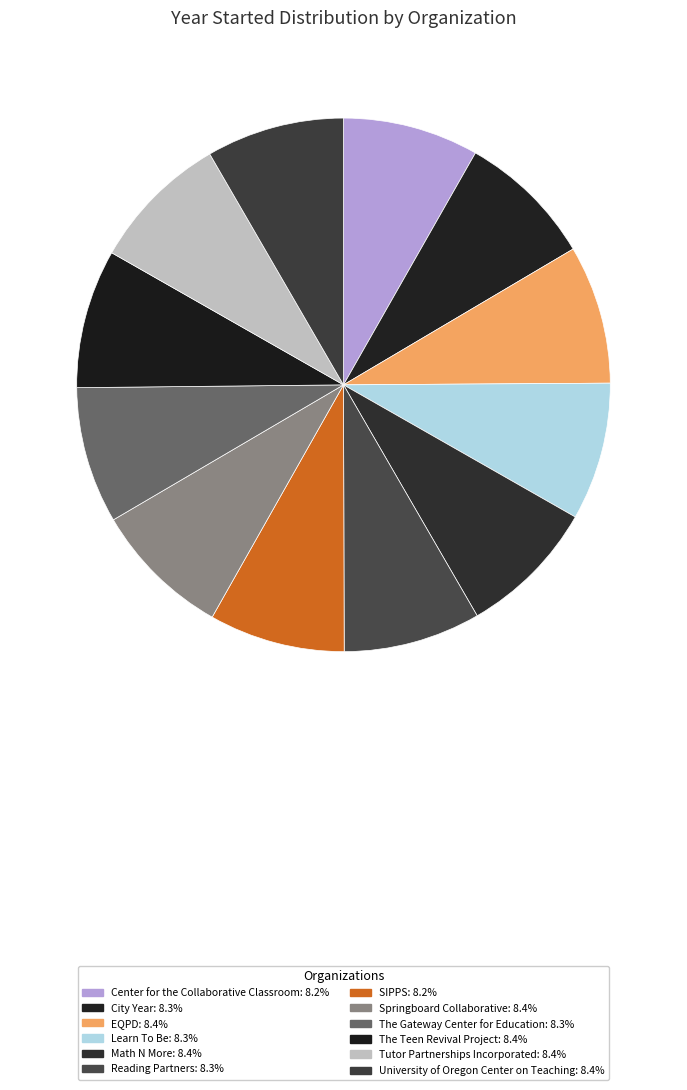

Rank the categories by value from lowest to highest.

Center for the Collaborative Classroom, SIPPS, City Year, The Gateway Center for Education, Reading Partners, Learn To Be, University of Oregon Center on Teaching, Springboard Collaborative, EQPD, Math N More, Tutor Partnerships Incorporated, The Teen Revival Project